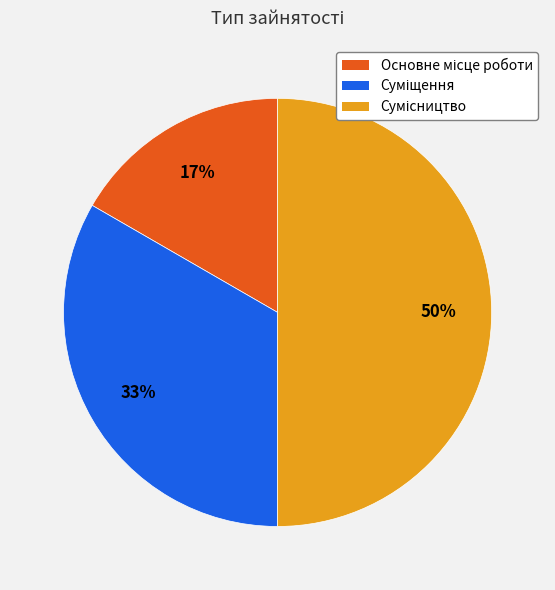

To the nearest percent, what is the average slice percentage?

33%